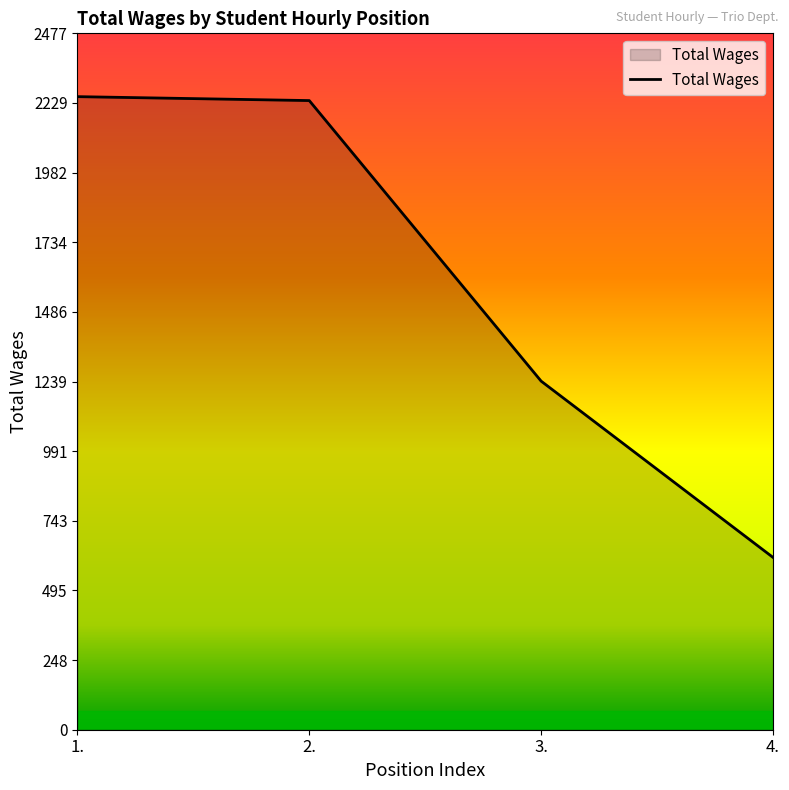

Is it true that the value at 4. is 1045?

False